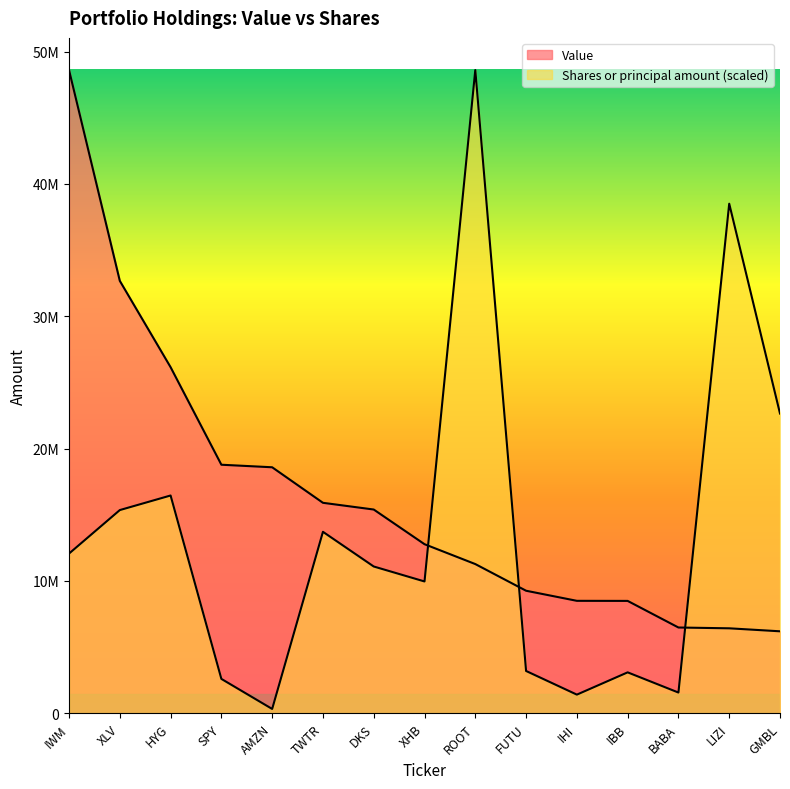

Which label corresponds to the smallest value in the chart?

AMZN